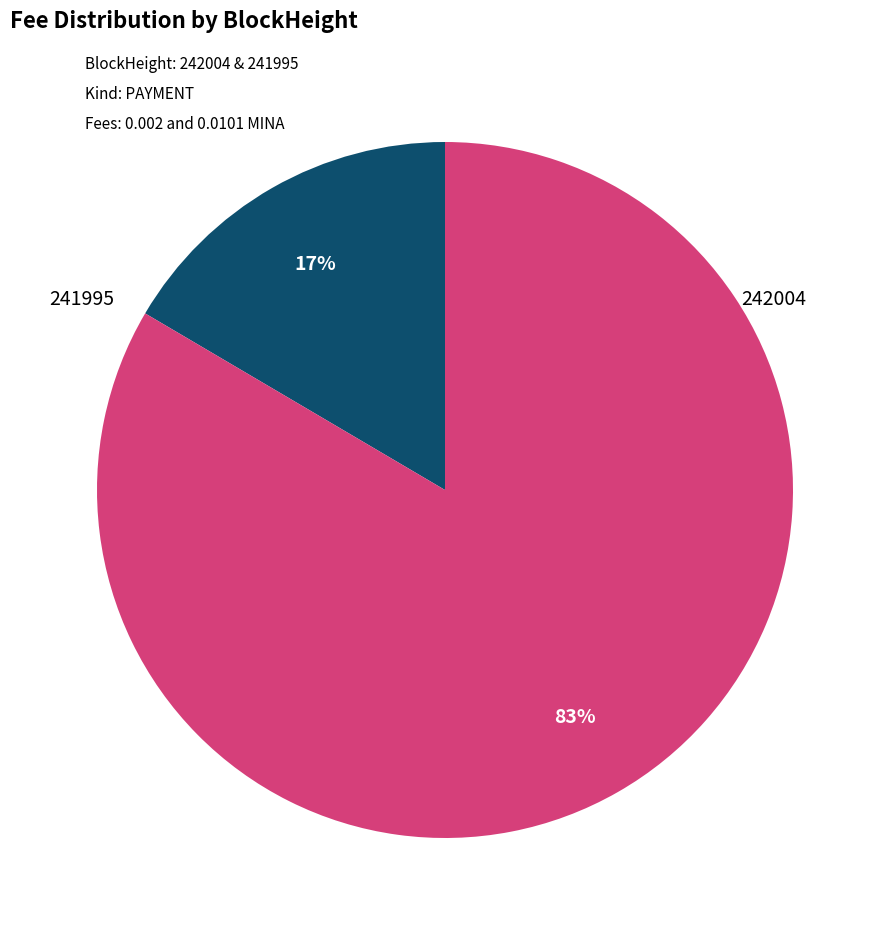

Does any single category account for the majority?

Yes